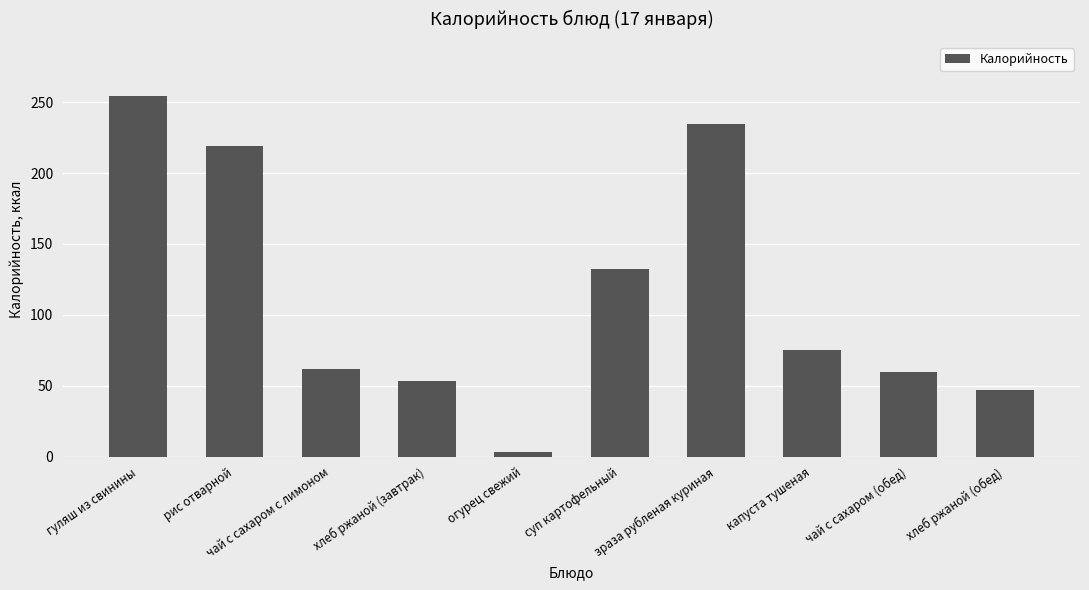

The value at капуста тушеная is 37.3. True or false?

False